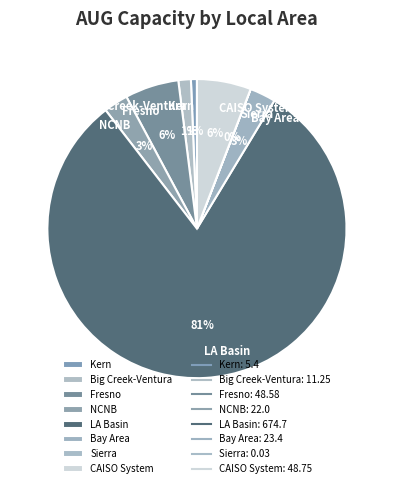

To the nearest percent, what is the difference between the CAISO System and NCNB slice percentages?

3%